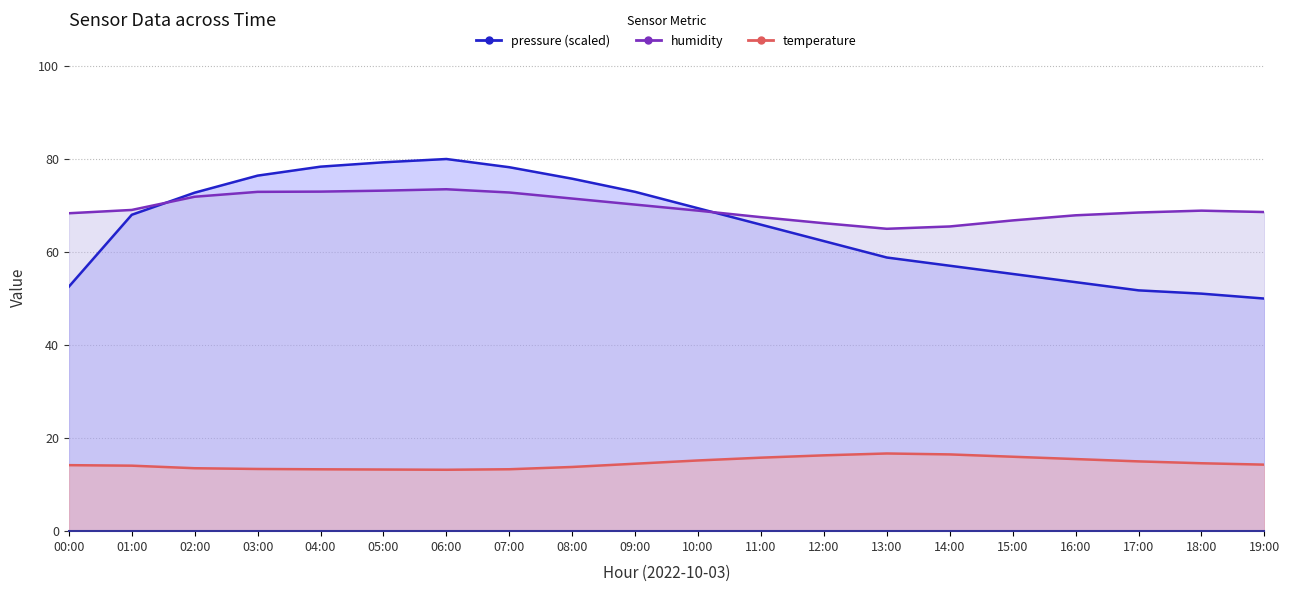

Which category has the highest value in the humidity series?

06:00